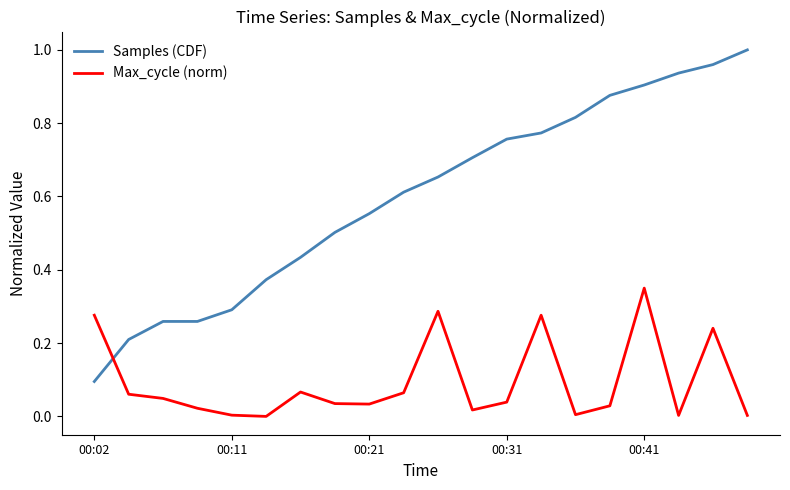

Which series has the largest range (max minus min)?

Samples (CDF)